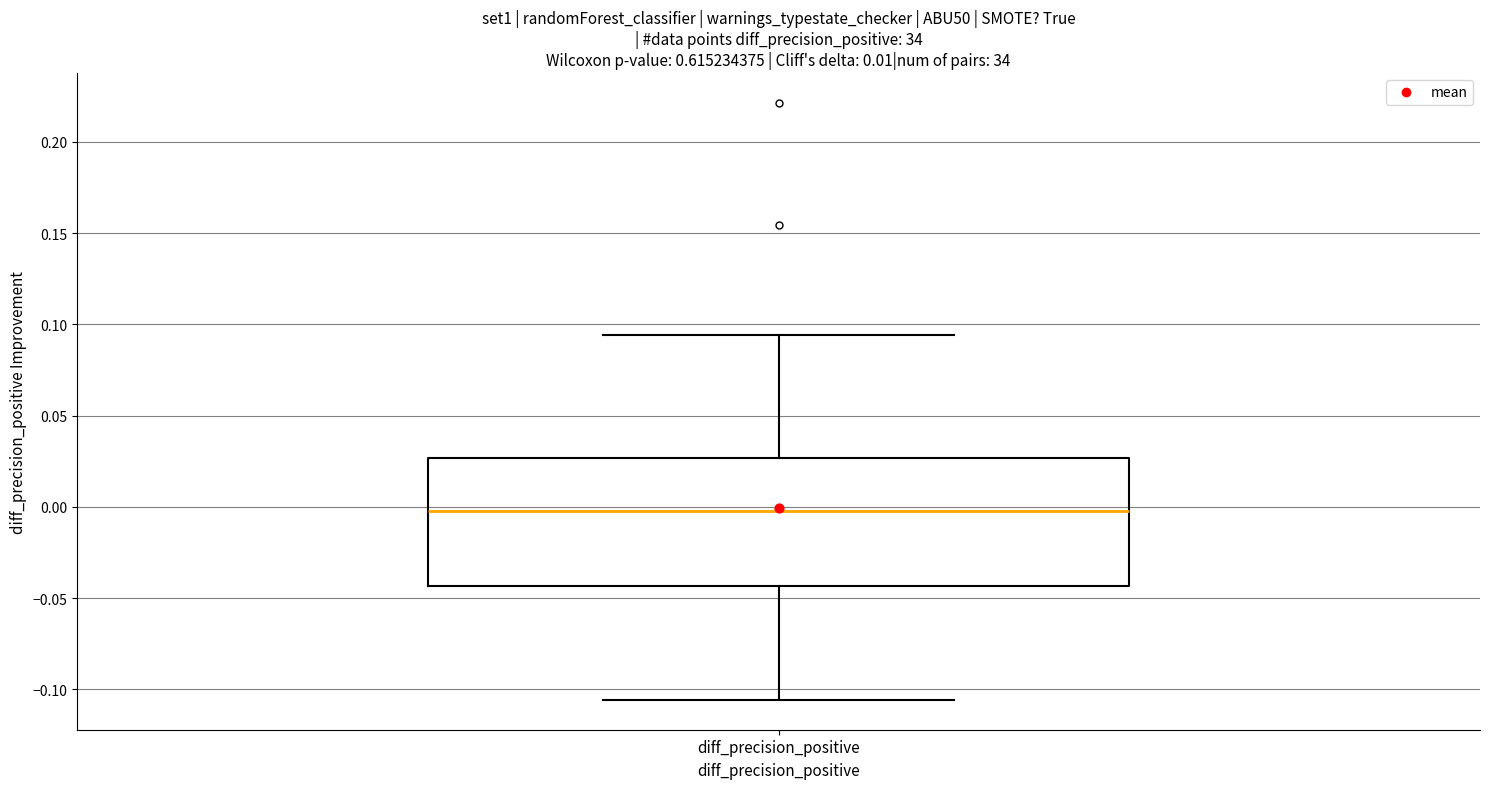

Where does the lower whisker of the box for diff_precision_positive end on the y-axis? The values are not printed on the chart, so give them approximately, as read against the axis.

-0.105